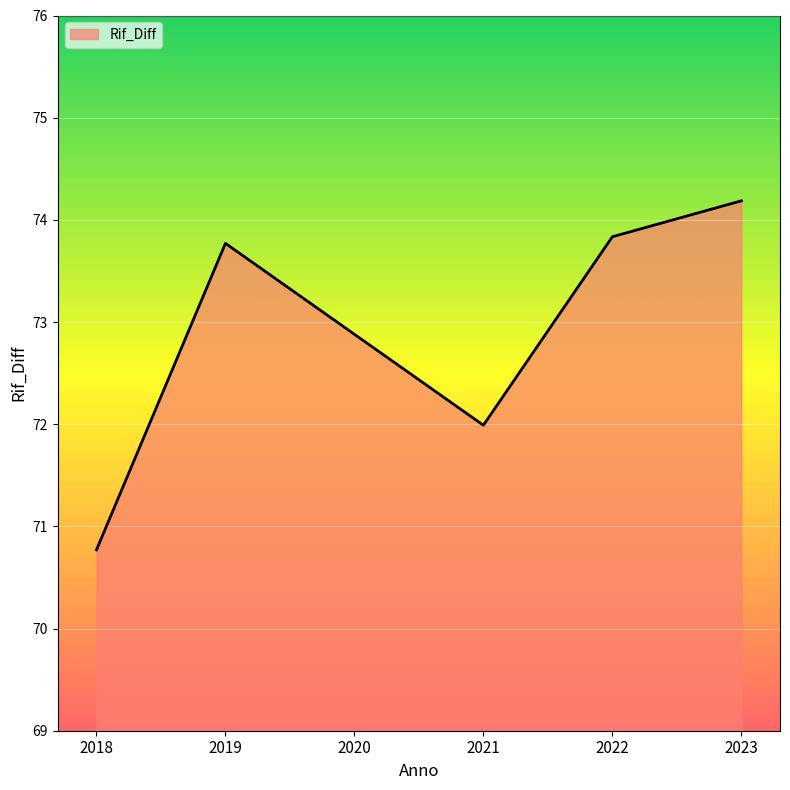

Is it true that the value at 2019 is 73.8?

True